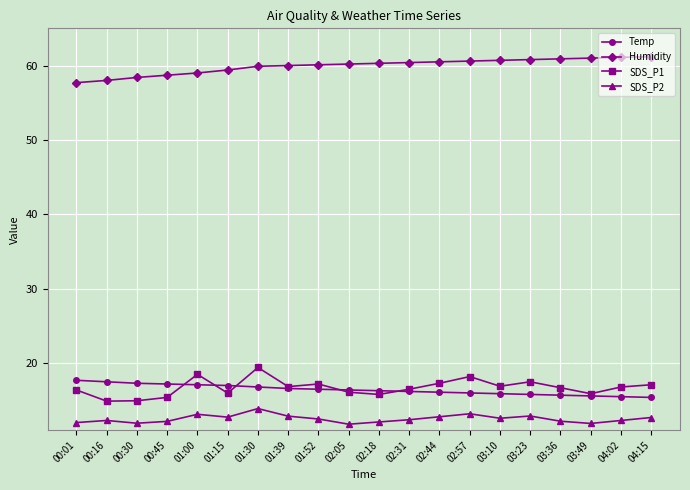

In SDS_P1, how many points are higher than both neighbors (excluding endpoints)?

5